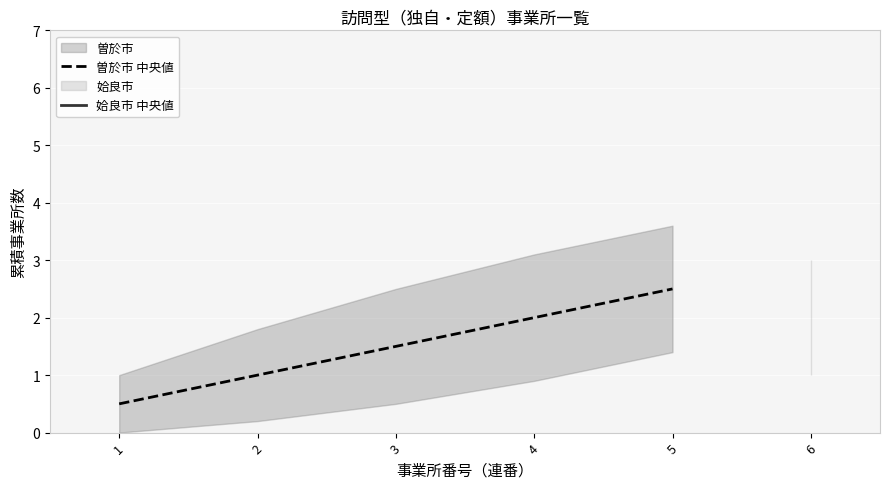

Is it true that the value at 1 is 0.8?

False